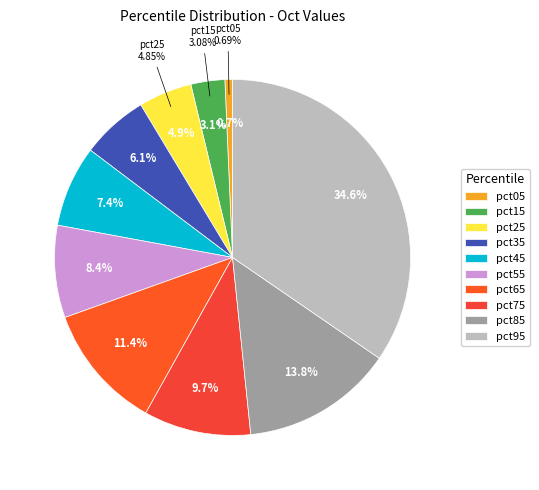

What percentage is the pct35 slice, to the nearest percent?

6%